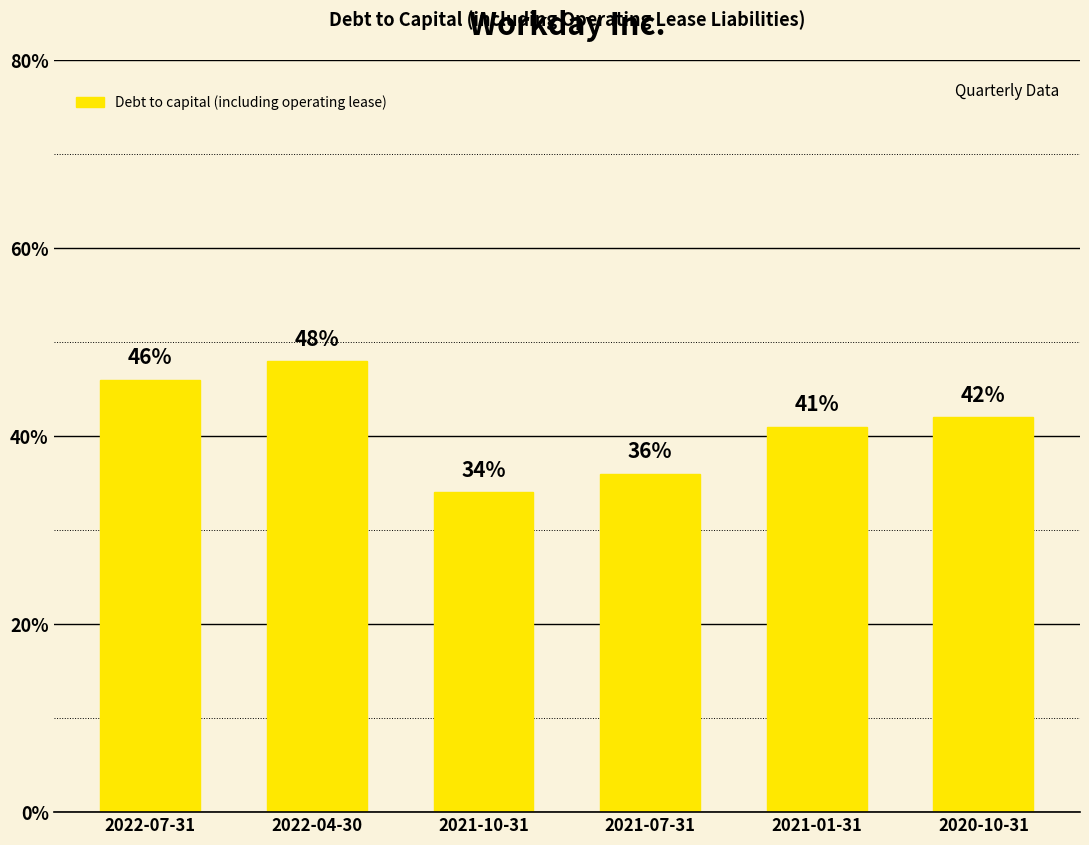

Which category has the lowest value across all series?

2021-10-31